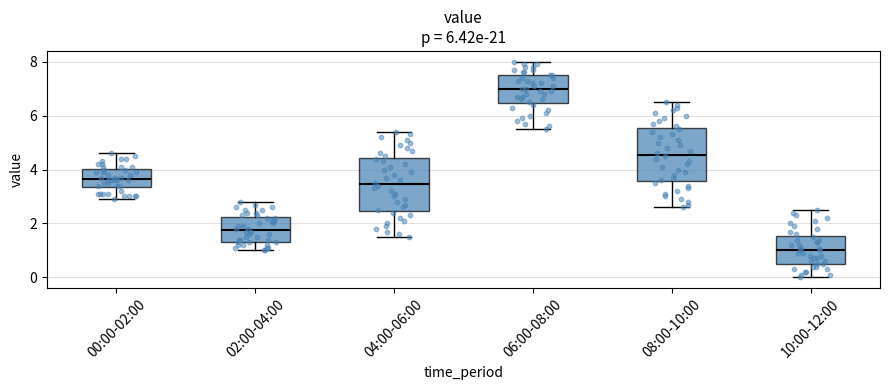

Reading left to right, read every box against the y-axis: the position of its median line, the range the box covers, and the ends of its whiskers. The values are not printed on the chart, so give them approximately, as read against the axis.

00:00-02:00: median 3.6, box 3.4 to 4.0, whiskers 3.0 to 4.6
02:00-04:00: median 1.8, box 1.4 to 2.2, whiskers 1.0 to 2.8
04:00-06:00: median 3.4, box 2.4 to 4.4, whiskers 1.6 to 5.4
06:00-08:00: median 7.0, box 6.4 to 7.6, whiskers 5.6 to 8.0
08:00-10:00: median 4.6, box 3.6 to 5.6, whiskers 2.6 to 6.6
10:00-12:00: median 1.0, box 0.6 to 1.6, whiskers 0.0 to 2.6